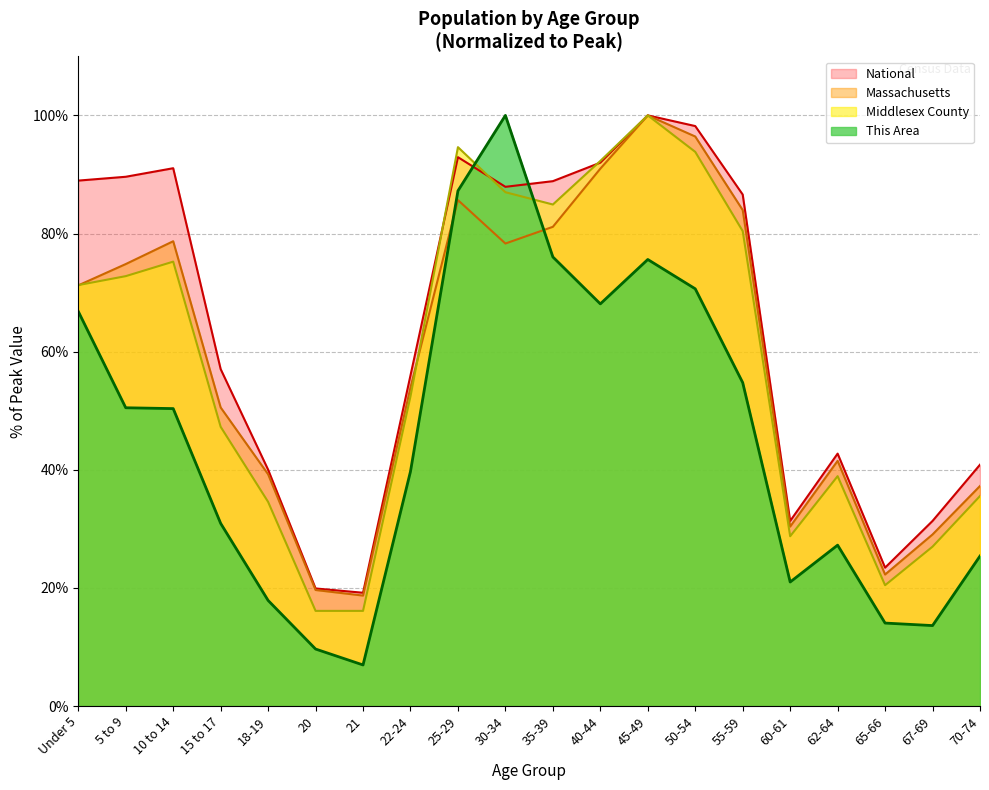

Where is the first local minimum for This Area?

21